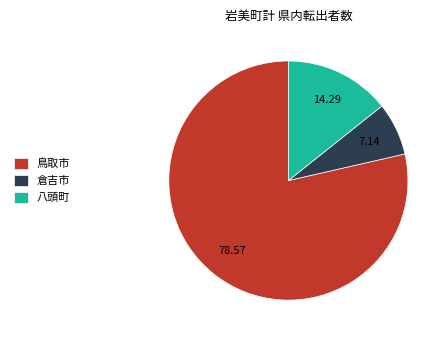

Is the sum of 八頭町 and 鳥取市 greater than half?

Yes